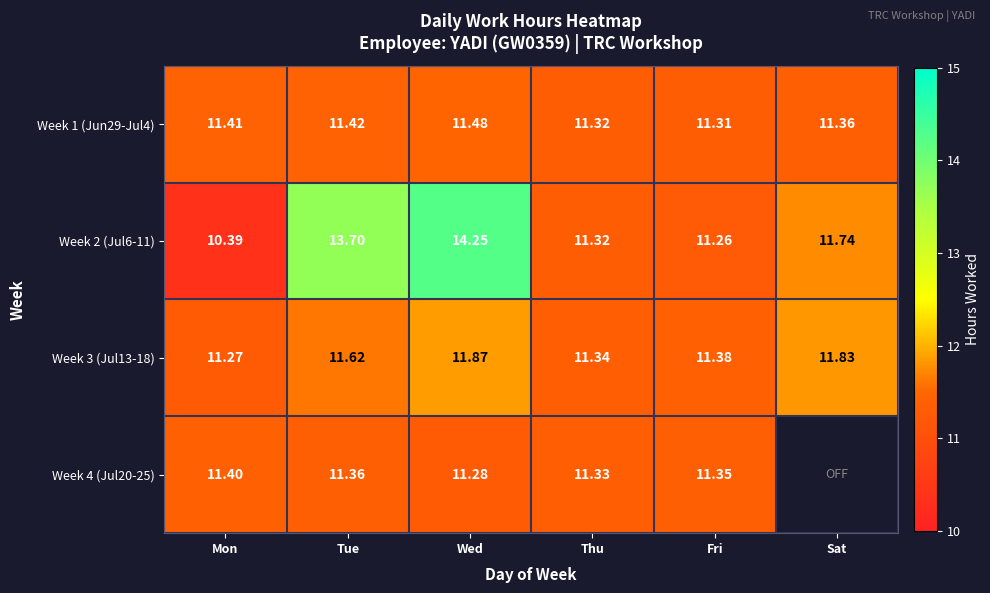

The value of Week 3 (Jul13-18) at Thu is 20.0. True or false?

False